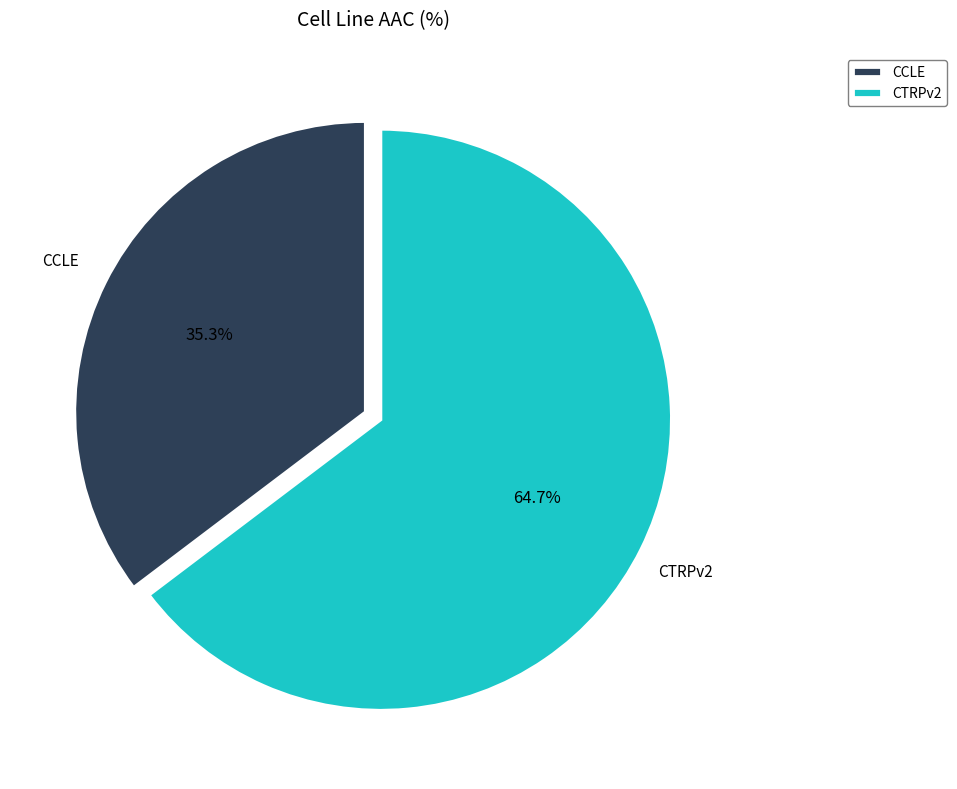

How many segments does this pie chart have?

2